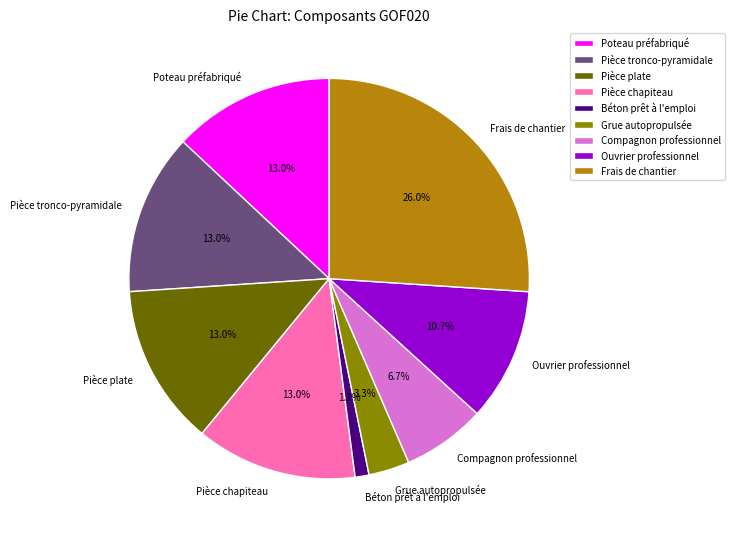

How many slices are in this pie chart?

9